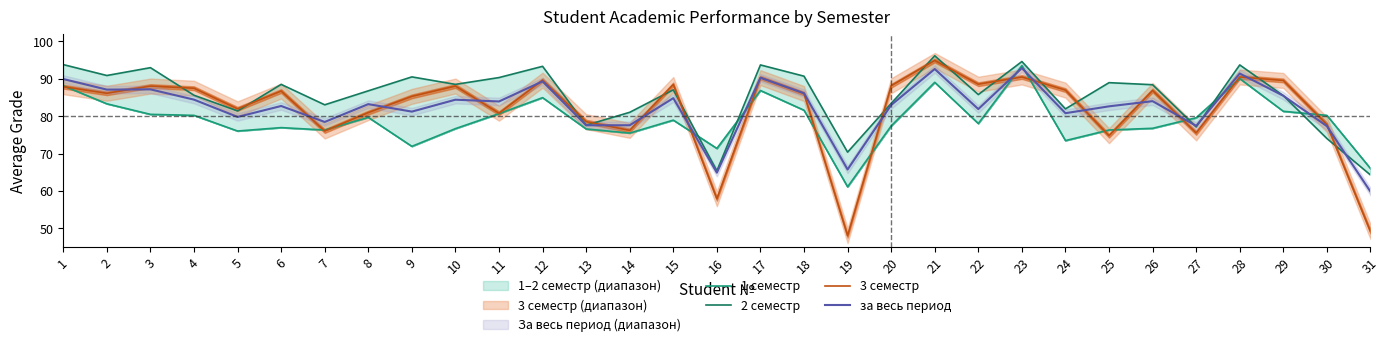

Reading right to left, what are all the values shown in this chart?

1 семестр: 31=66.0	30=80.2	29=81.3	28=90.0	27=79.5	26=76.7	25=76.3	24=73.5	23=93.5	22=78.0	21=89.0	20=77.4	19=61.1	18=81.5	17=86.8	16=71.4	15=78.9	14=75.5	13=76.5	12=84.9	11=80.6	10=76.6	9=71.9	8=79.6	7=76.3	6=76.9	5=76.0	4=80.2	3=80.5	2=83.3	1=88.1
2 семестр: 31=64.3	30=74.0	29=85.5	28=93.6	27=77.1	26=88.4	25=88.9	24=81.9	23=94.5	22=85.7	21=96.1	20=83.4	19=70.4	18=90.6	17=93.6	16=65.4	15=87.0	14=81.0	13=77.5	12=93.3	11=90.3	10=88.5	9=90.5	8=86.7	7=83.0	6=88.5	5=81.4	4=85.5	3=92.9	2=90.8	1=93.7
3 семестр: 31=49.2	30=77.8	29=89.5	28=90.4	27=75.5	26=86.8	25=74.8	24=86.9	23=90.4	22=88.5	21=94.8	20=88.1	19=48.1	18=86.0	17=90.2	16=57.9	15=88.4	14=76.2	13=78.5	12=89.6	11=80.8	10=88.0	9=85.2	8=80.9	7=76.0	6=86.7	5=81.9	4=87.4	3=88.0	2=86.1	1=87.8
за весь период: 31=59.8	30=77.3	29=85.4	28=91.3	27=77.4	26=84.0	25=82.6	24=80.8	23=92.8	22=81.9	21=92.5	20=82.9	19=65.7	18=86.1	17=90.2	16=64.9	15=84.8	14=77.5	13=77.5	12=89.3	11=83.9	10=84.4	9=81.2	8=83.2	7=78.4	6=82.7	5=79.8	4=84.4	3=87.1	2=87.0	1=89.9